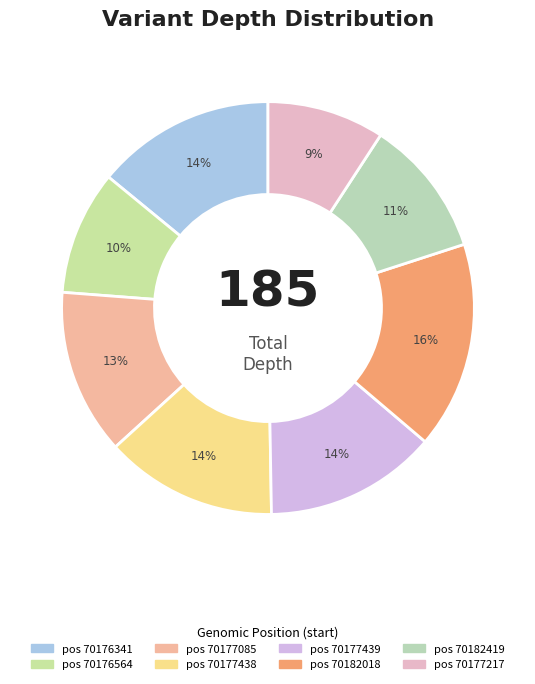

To the nearest percent, what is the average slice percentage?

12%